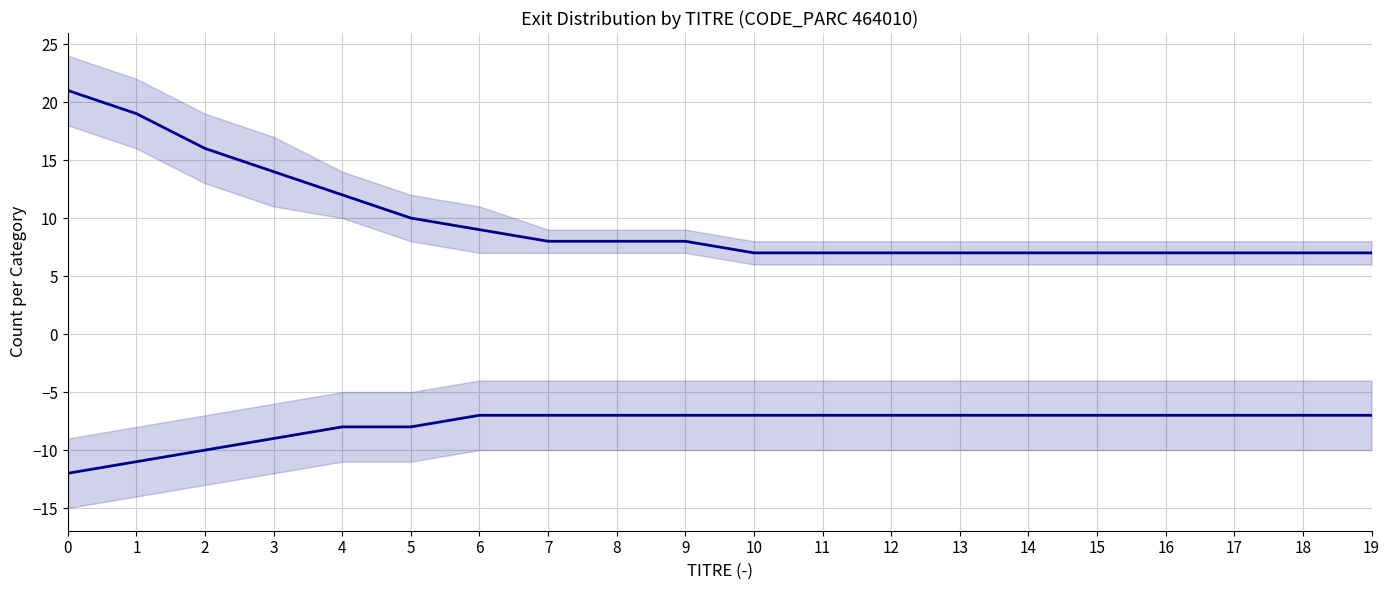

True or false: HO (exits per hour window) and AB (exits per hour window) intersect in this chart.

False